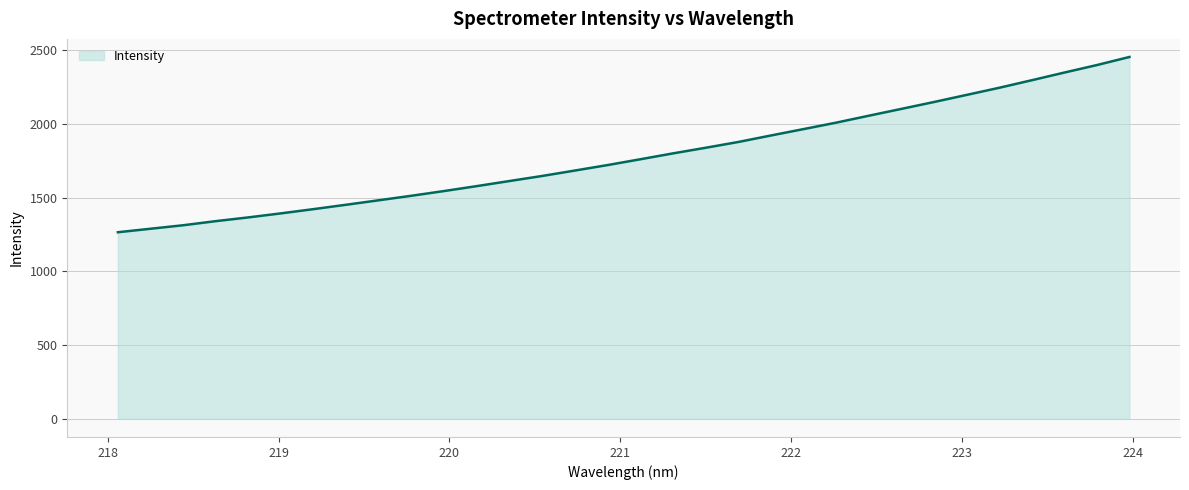

What is the smallest value displayed?

1265.9